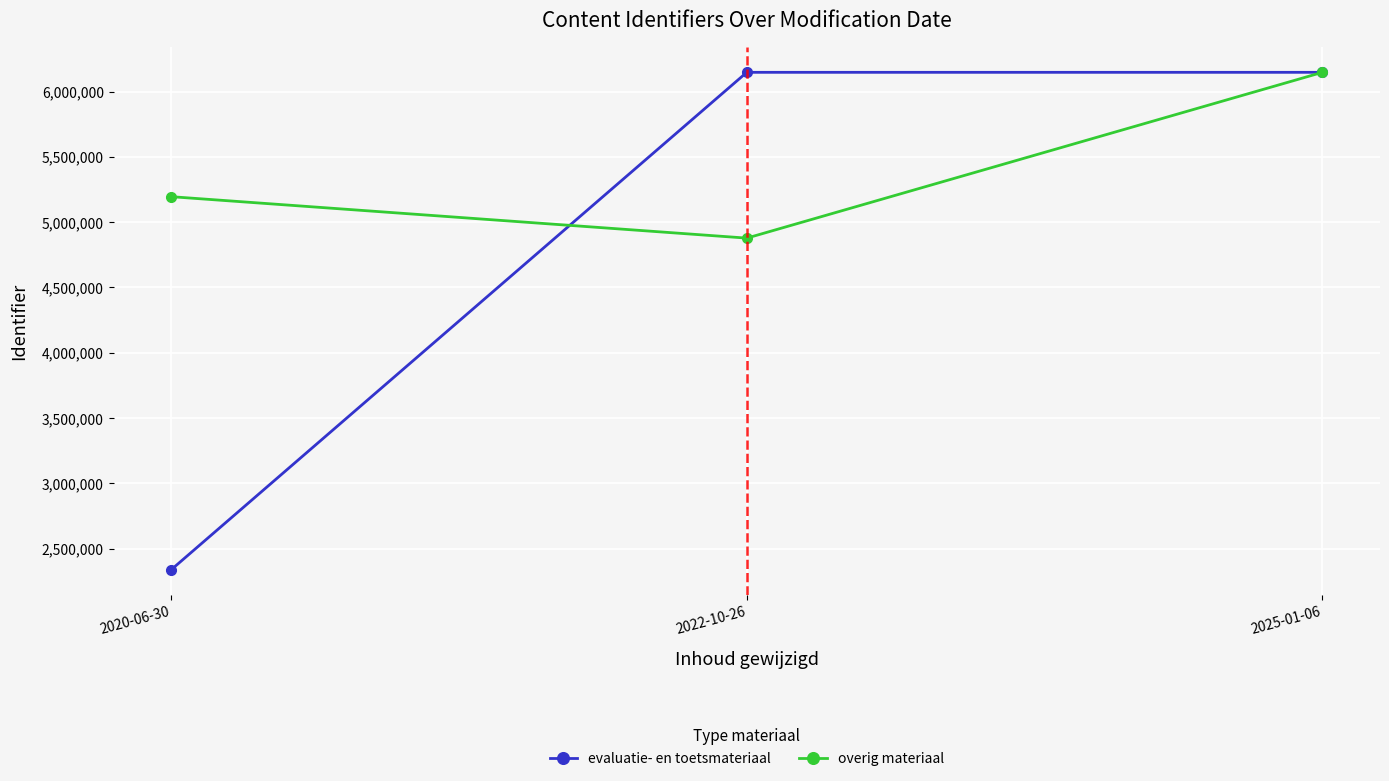

What position from the left is 2020-06-30?

1